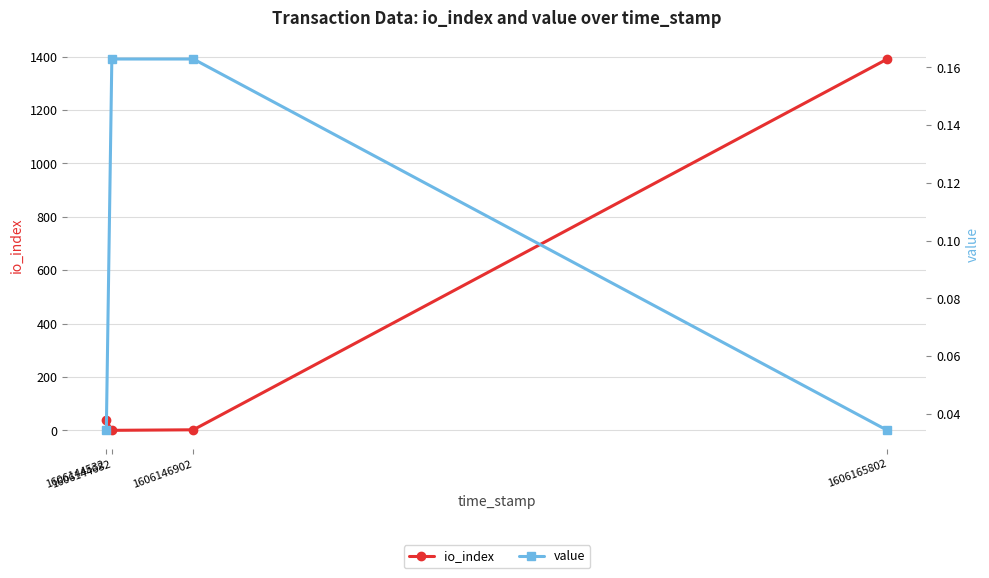

What is the total value across all series at 1606146902?

2.2